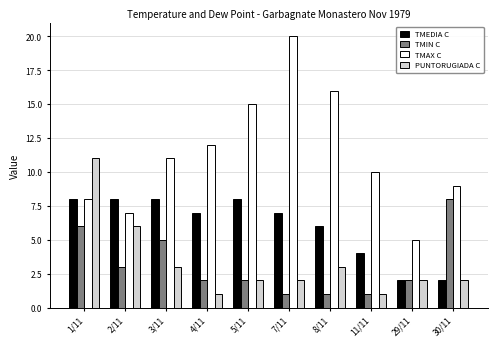

What are all the series names shown in the legend?

TMEDIA C, TMIN C, TMAX C, PUNTORUGIADA C